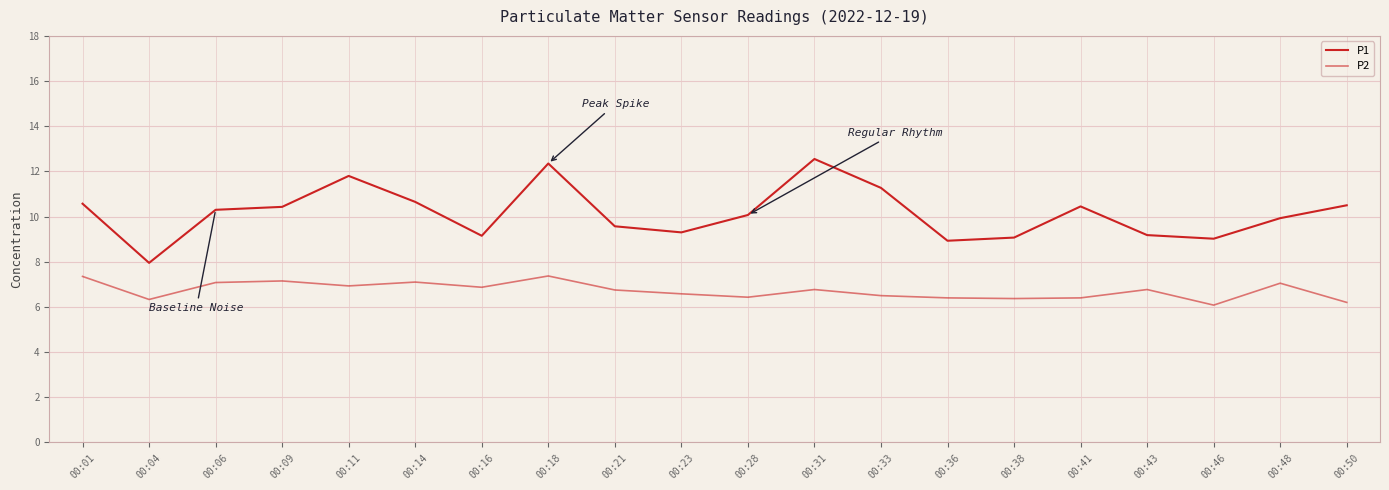

Which series has the largest range (max minus min)?

P1